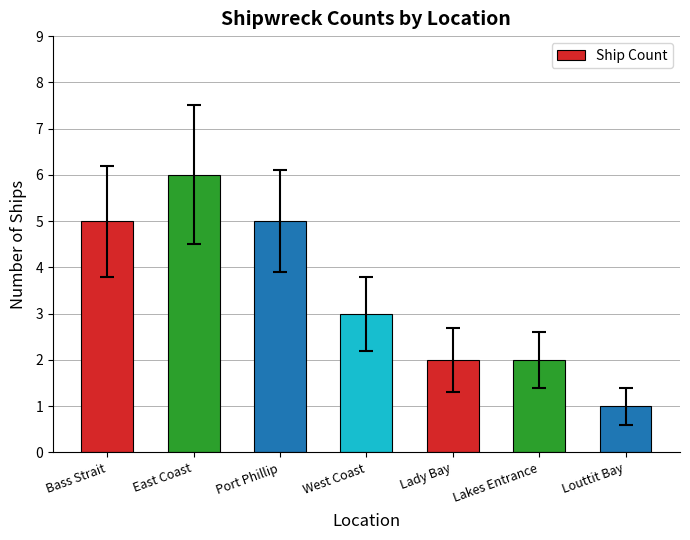

How many series are shown in this chart?

1